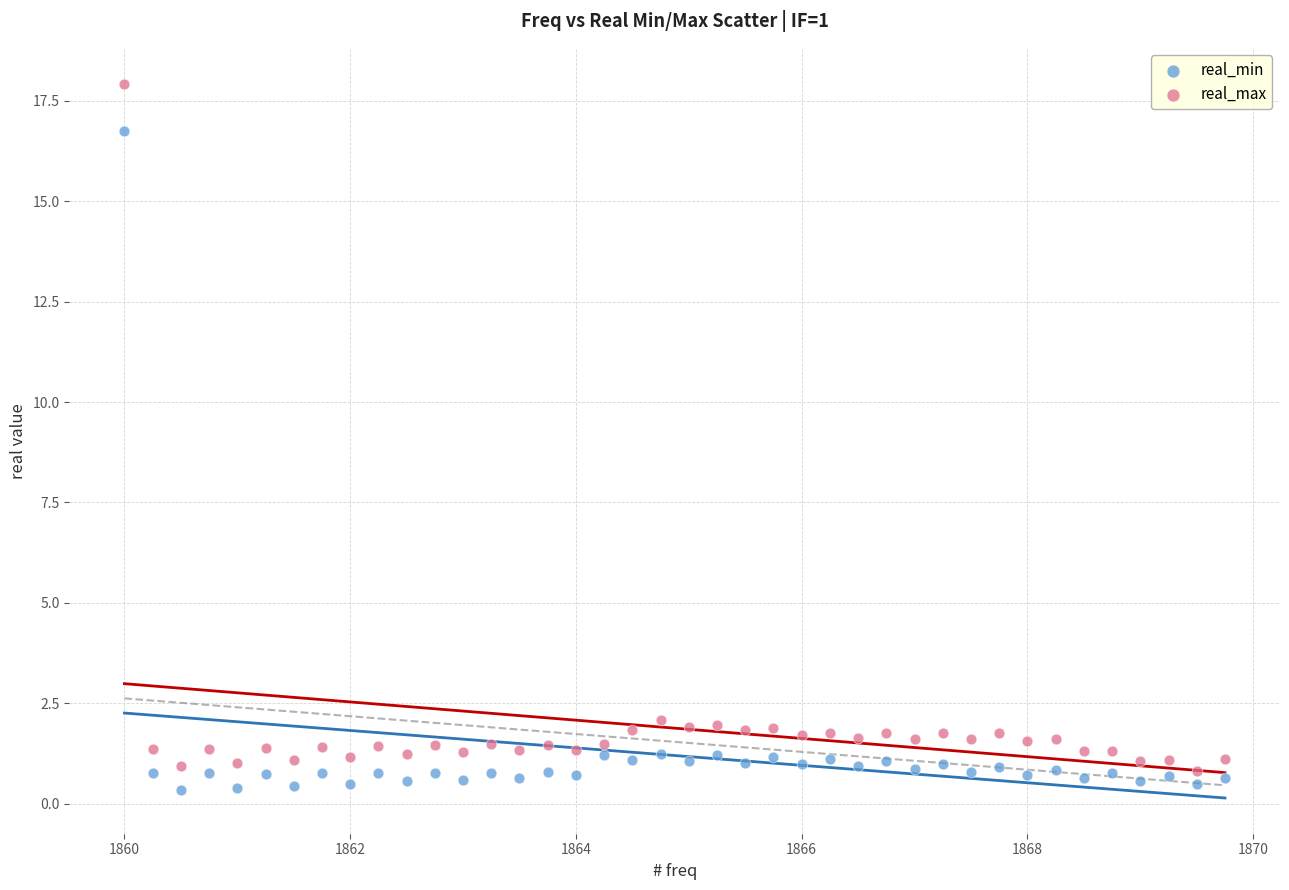

What is the X range (max minus min) for the scatter plot?

9.8